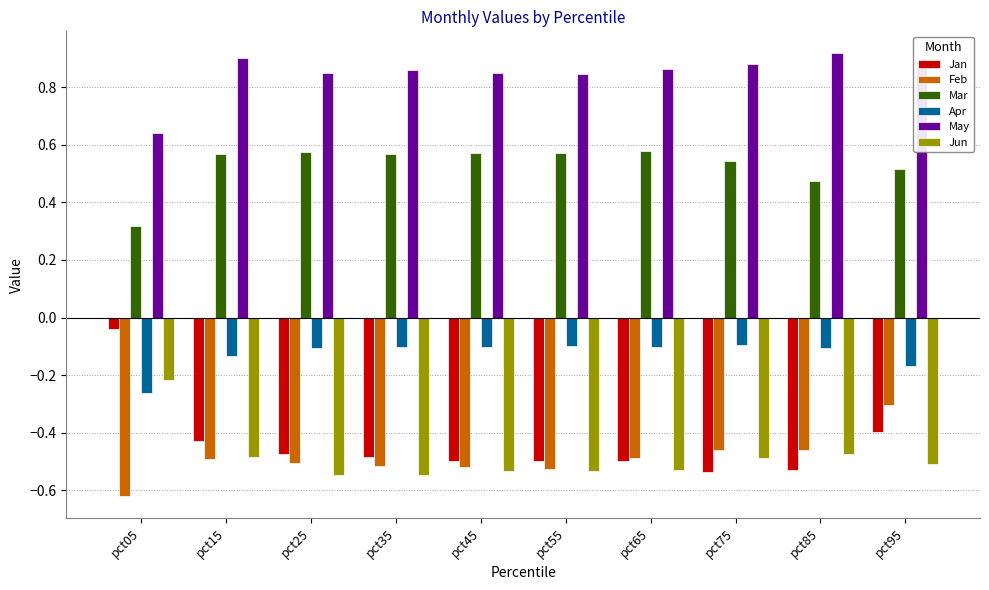

Which category has the lowest value across all series?

pct05